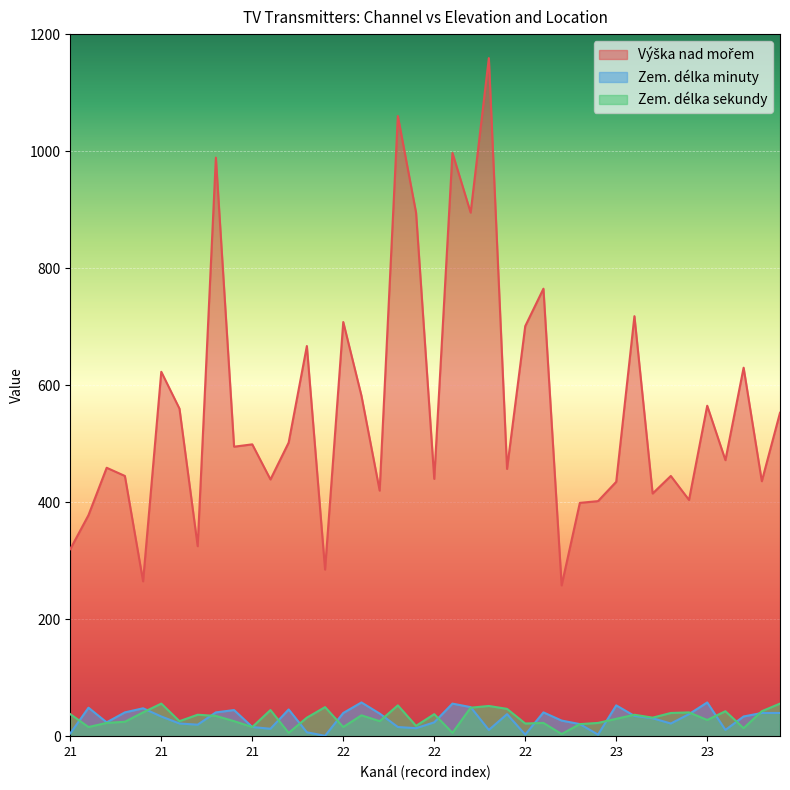

True or false: Výška nad mořem has more than 0 points higher than both neighbors.

True